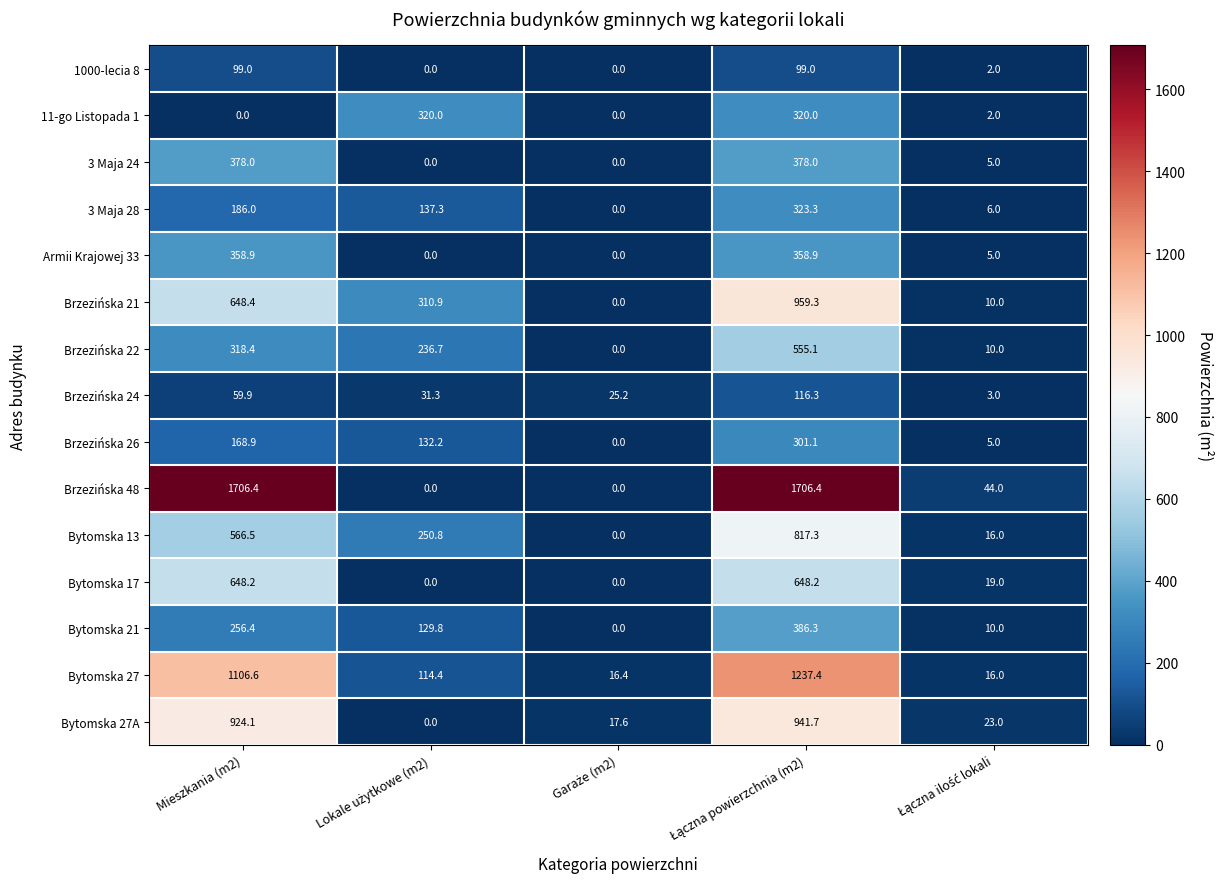

How many values in the Bytomska 21 series exceed 129?

3